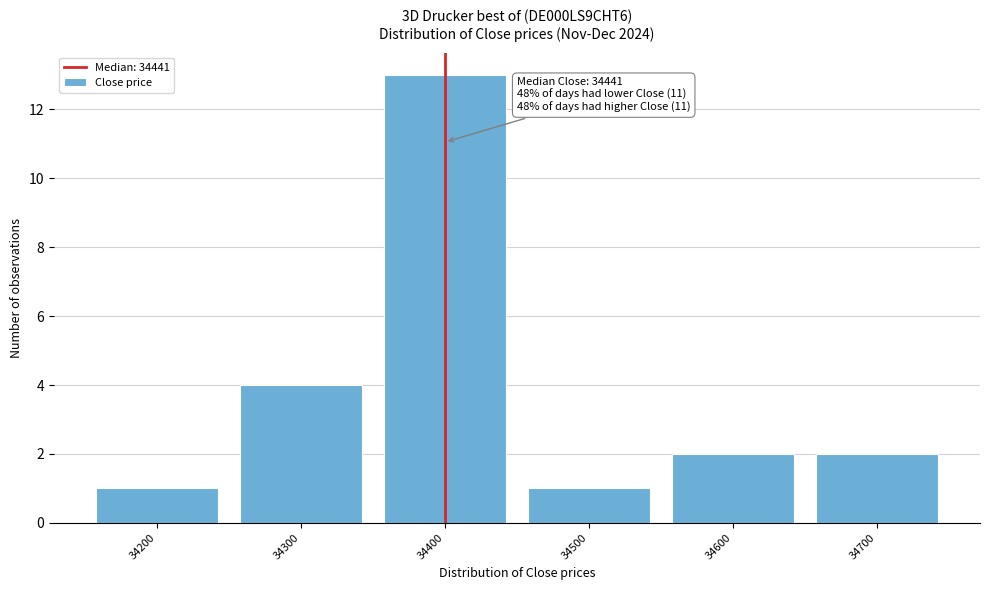

Reading left to right, list all the values displayed in this chart.

1	4	13	1	2	2